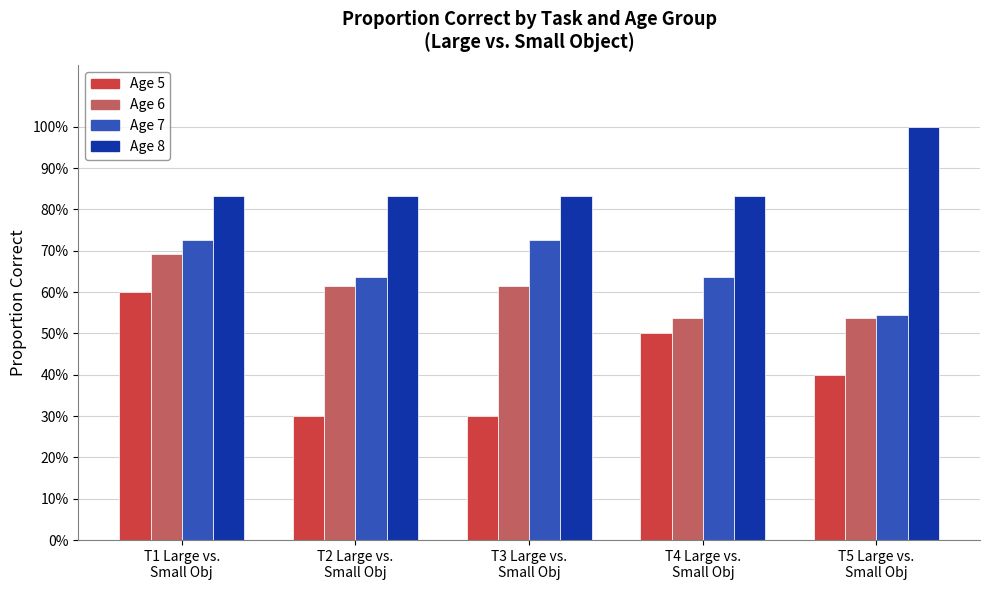

What is the label of the 4th bar from the left?

T4 Large vs.
Small Obj